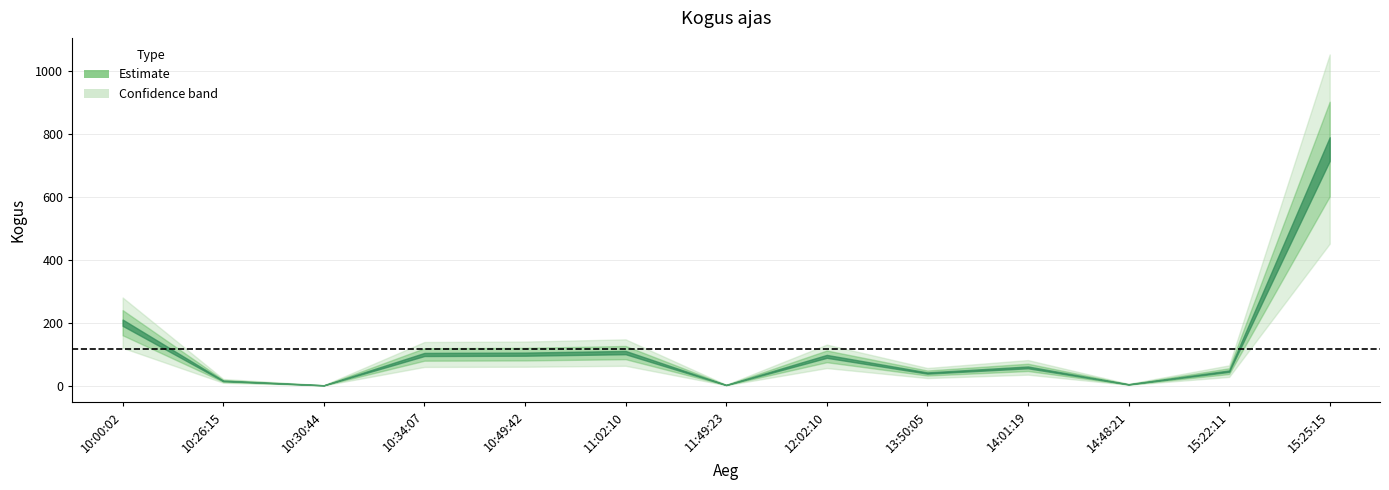

What is the value of the 9th point from the left?

40